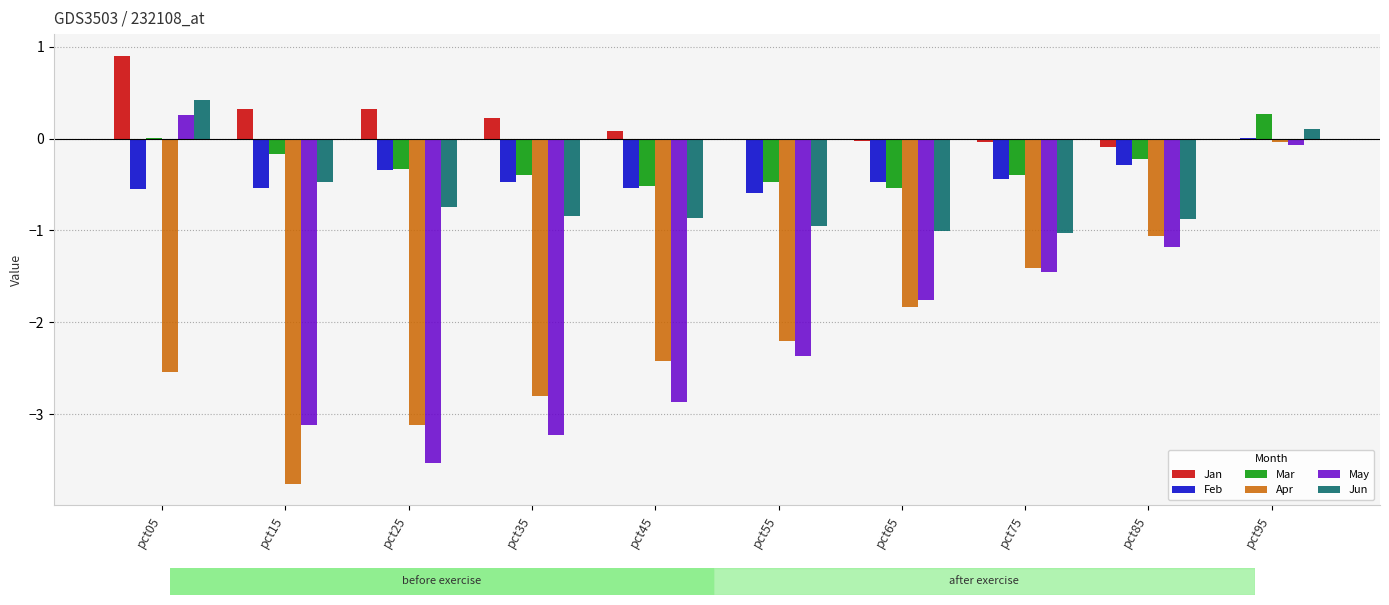

Which series has the largest total across all categories?

Jan